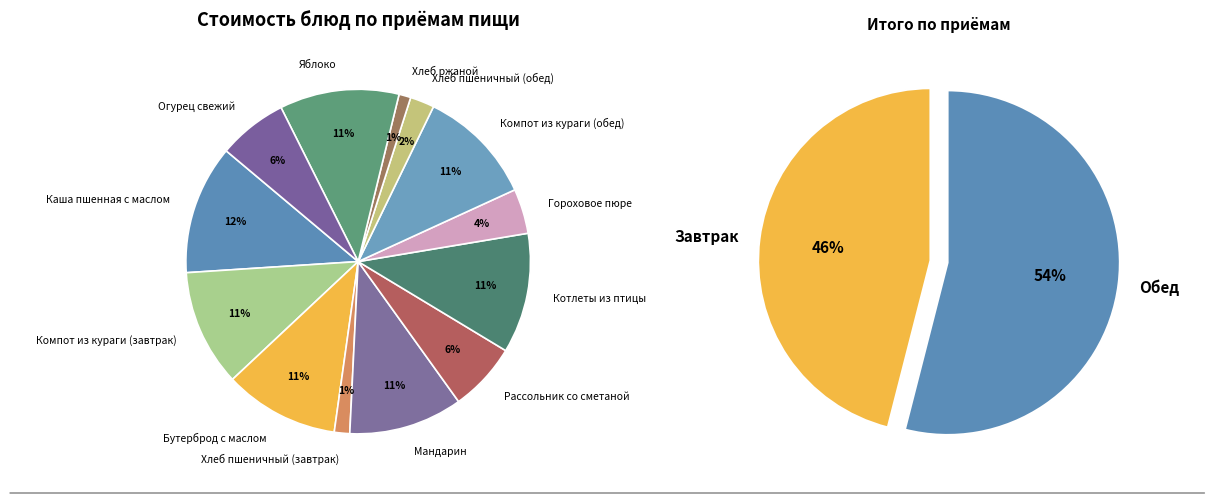

Count the number of slices in the pie.

13